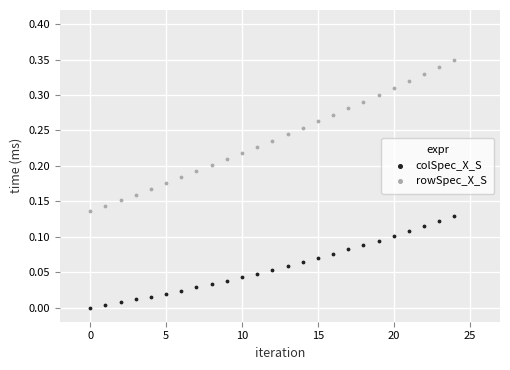

What are all the series names shown in the legend?

colSpec_X_S, rowSpec_X_S